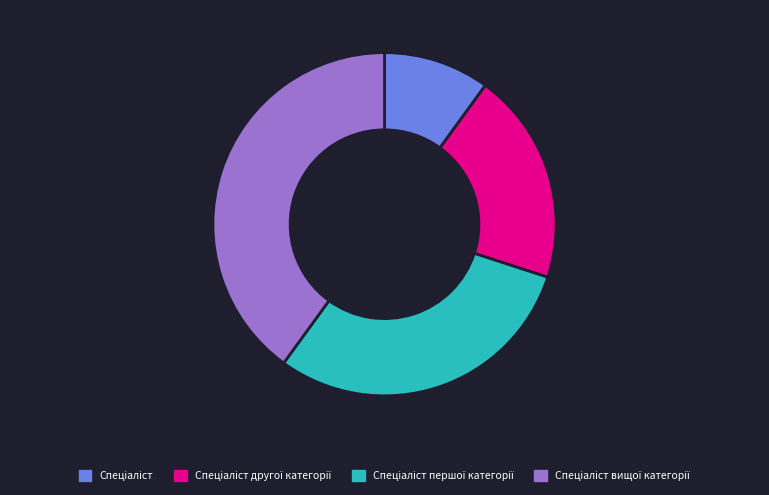

Does any single category account for the majority?

No